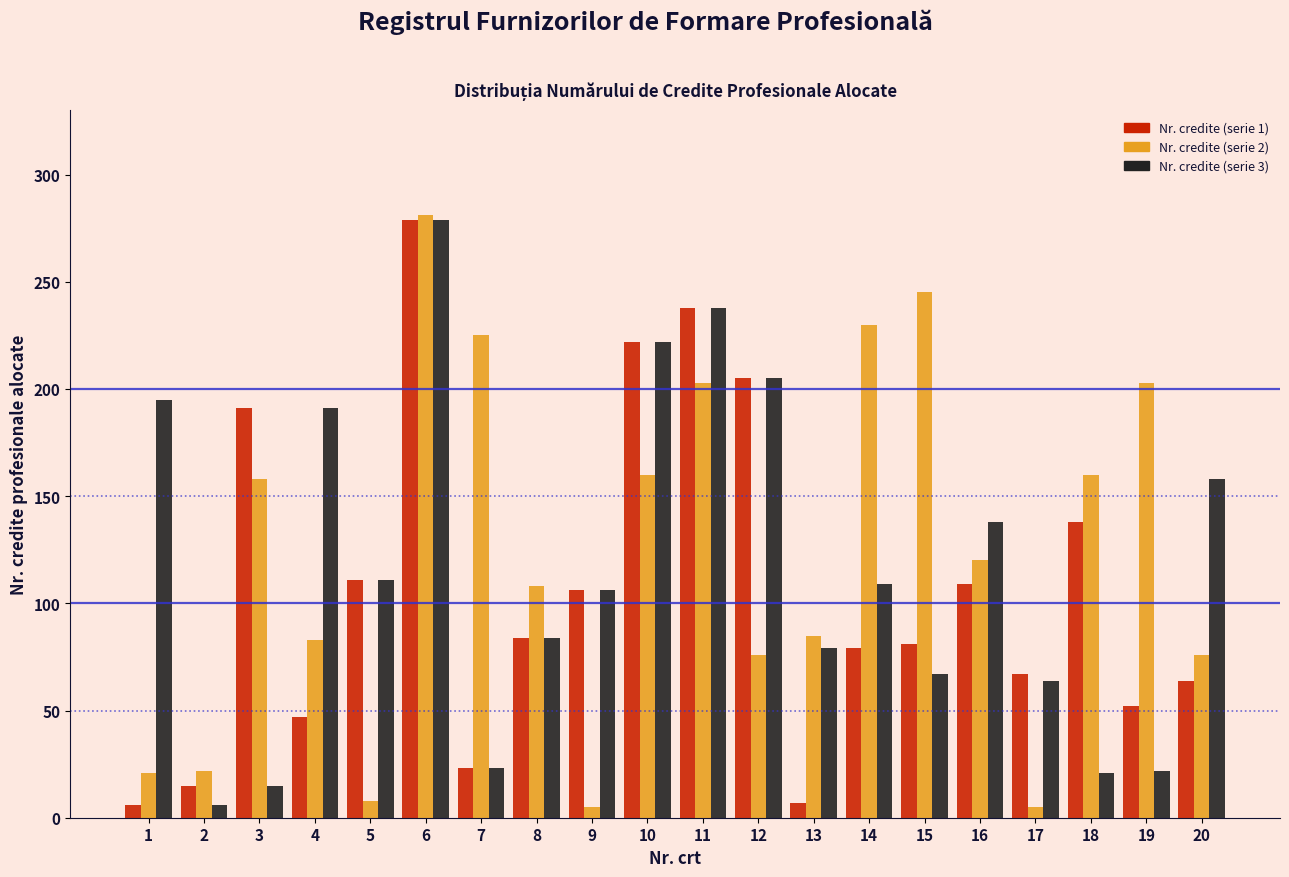

The value of Nr. credite (serie 3) at 6 is 129. True or false?

False